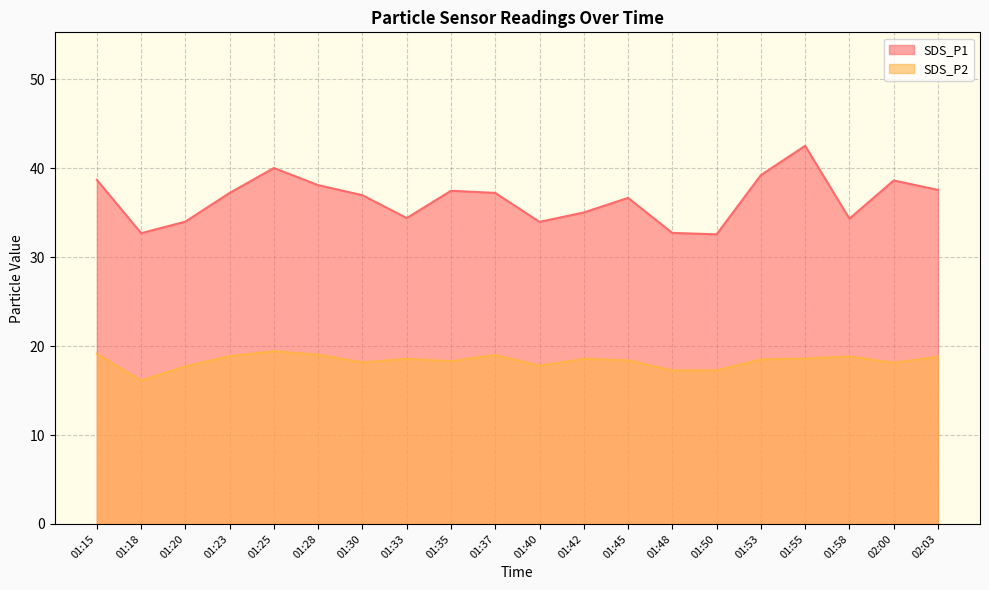

Reading right to left, what are all the values shown in this chart?

SDS_P1: 37.6	38.6	34.3	42.5	39.2	32.6	32.7	36.7	35.0	34.0	37.2	37.5	34.4	37.0	38.1	40.0	37.2	34.0	32.7	38.7
SDS_P2: 18.8	18.1	18.8	18.6	18.5	17.3	17.3	18.4	18.6	17.8	19.0	18.3	18.6	18.2	19.0	19.4	18.9	17.7	16.1	19.1